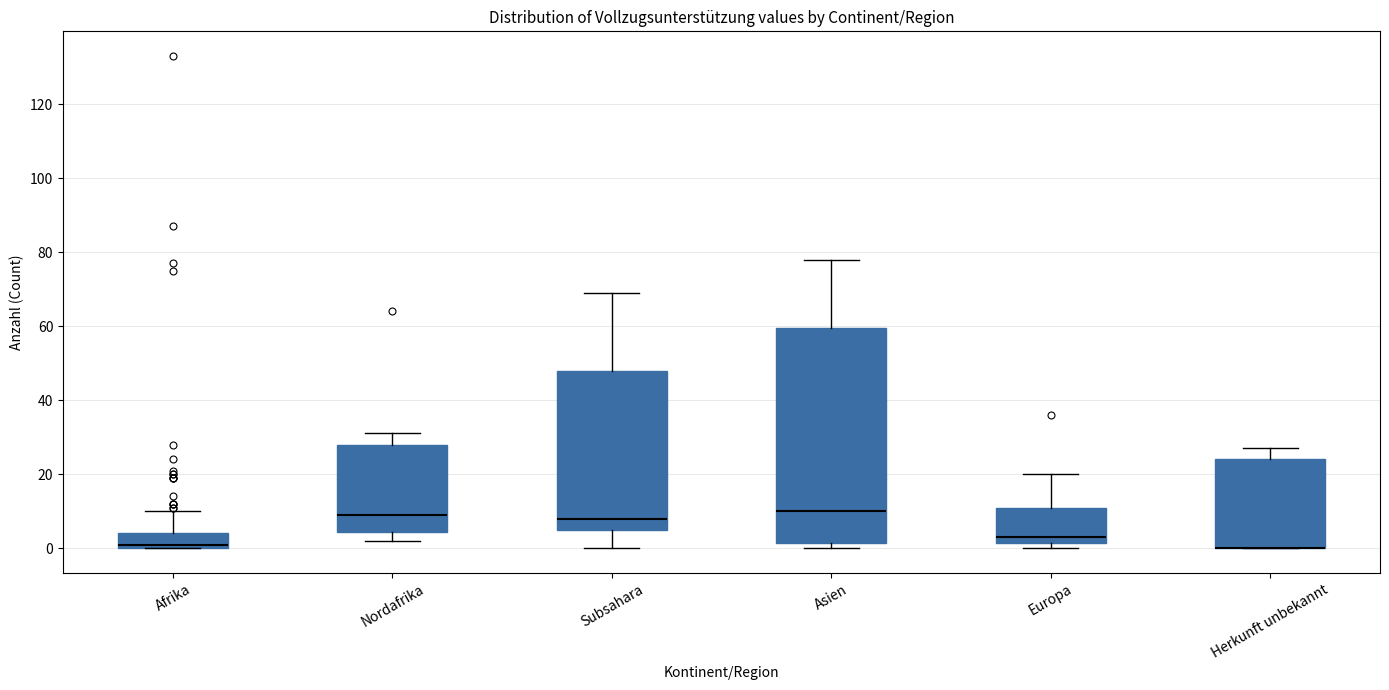

Where does the upper whisker of the box for Afrika end on the y-axis? The values are not printed on the chart, so give them approximately, as read against the axis.

10